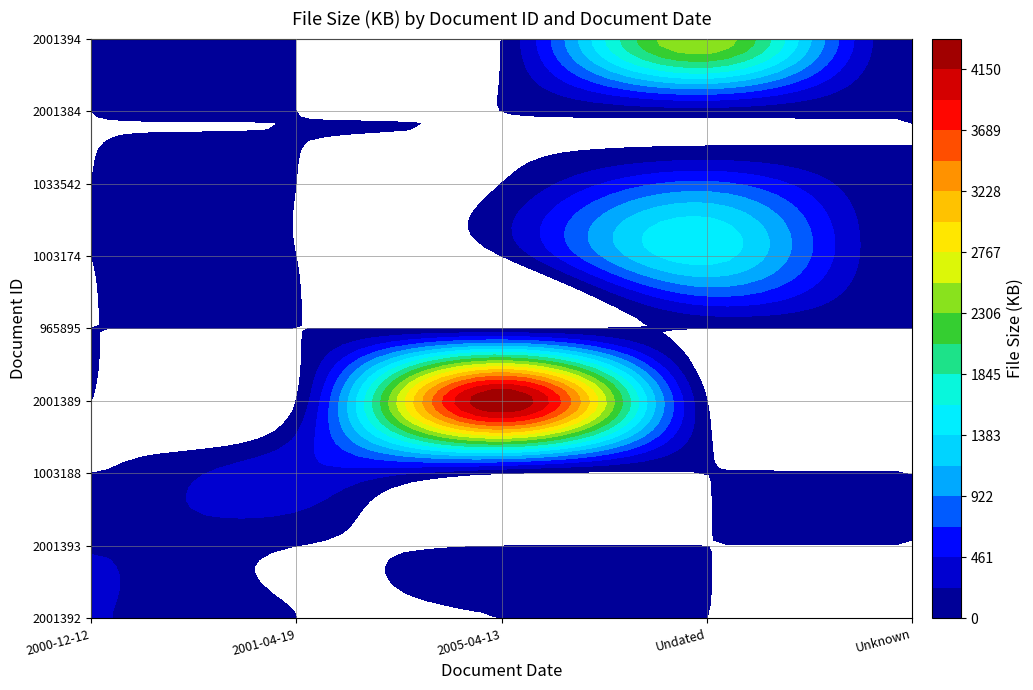

What is the total value across all series at 0?

453